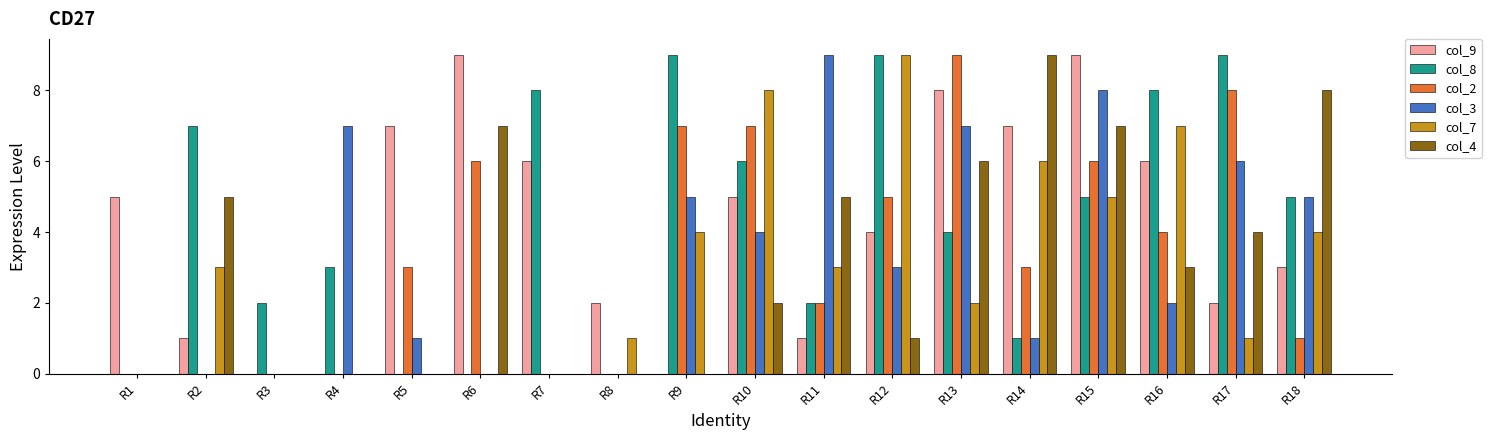

Reading right to left, list all the values displayed in this chart.

col_9: 3	2	6	9	7	8	4	1	5	0	2	6	9	7	0	0	1	5
col_8: 5	9	8	5	1	4	9	2	6	9	0	8	0	0	3	2	7	0
col_2: 1	8	4	6	3	9	5	2	7	7	0	0	6	3	0	0	0	0
col_3: 5	6	2	8	1	7	3	9	4	5	0	0	0	1	7	0	0	0
col_7: 4	1	7	5	6	2	9	3	8	4	1	0	0	0	0	0	3	0
col_4: 8	4	3	7	9	6	1	5	2	0	0	0	7	0	0	0	5	0